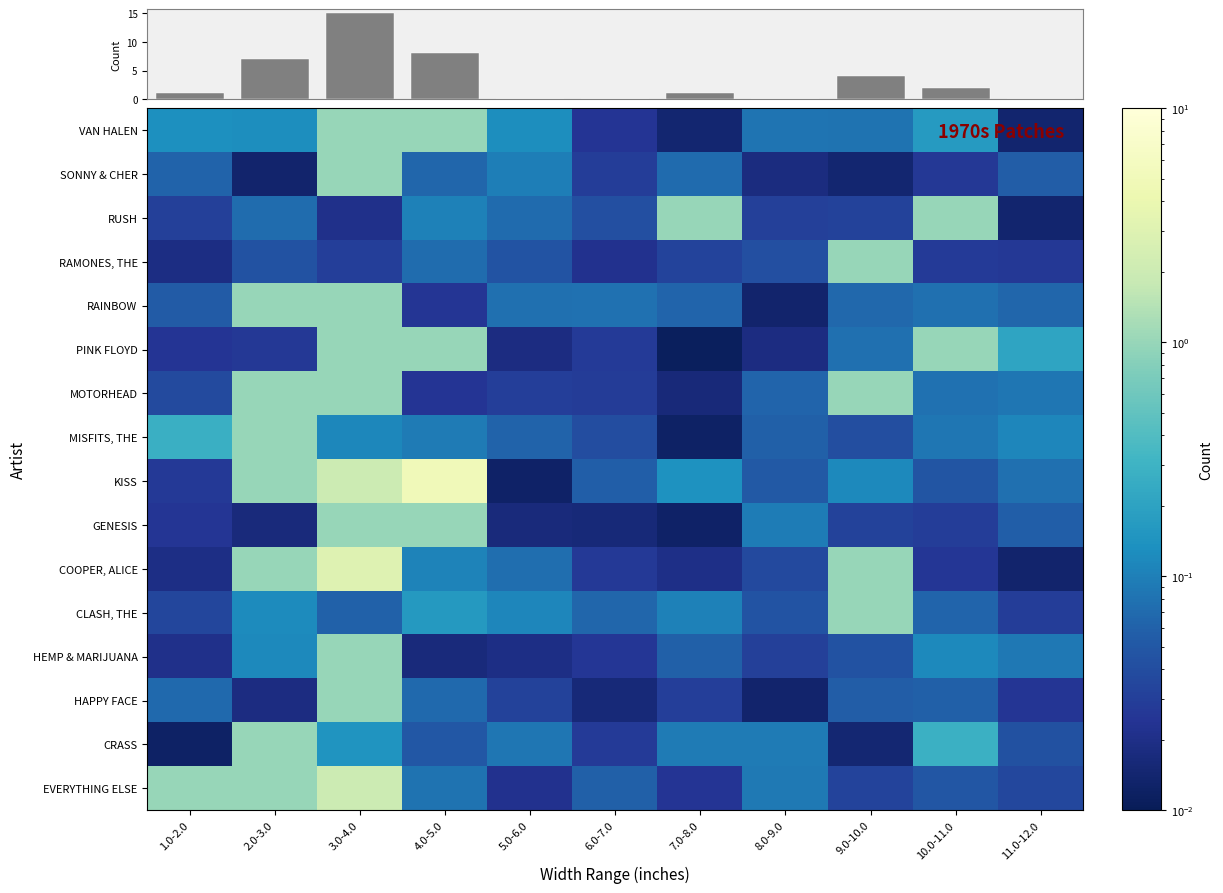

At how many categories does at least one series exceed 4?

1